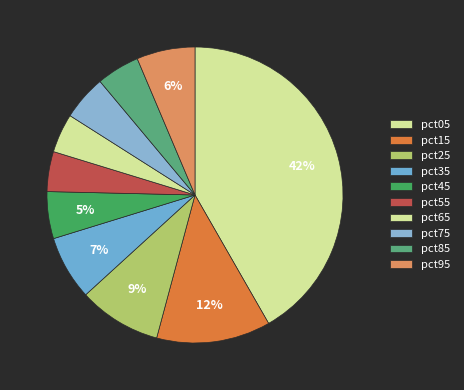

What percentage is NOT represented by pct35?

93.0%